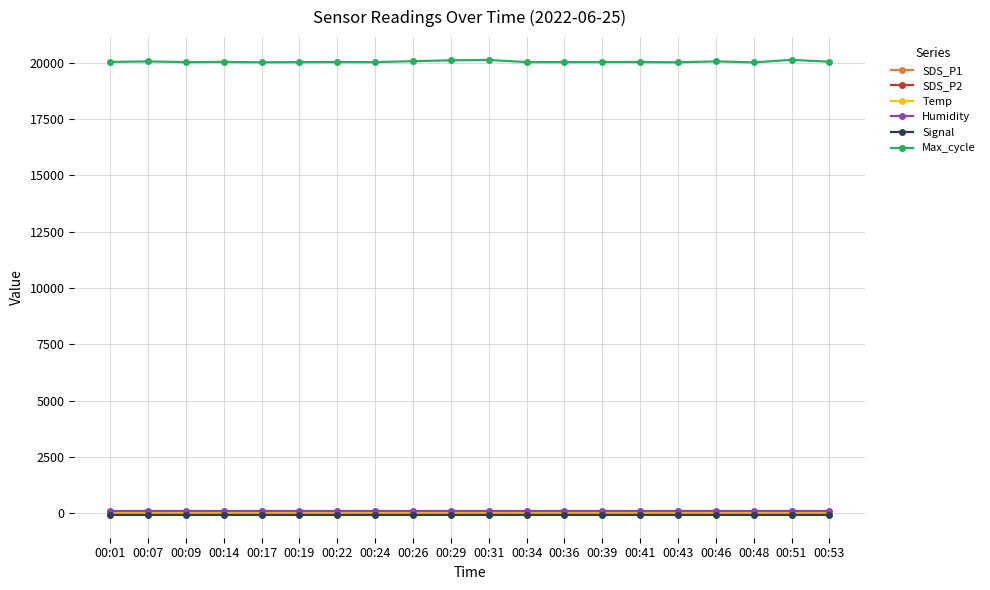

True or false: Temp and Signal cross at least once.

False